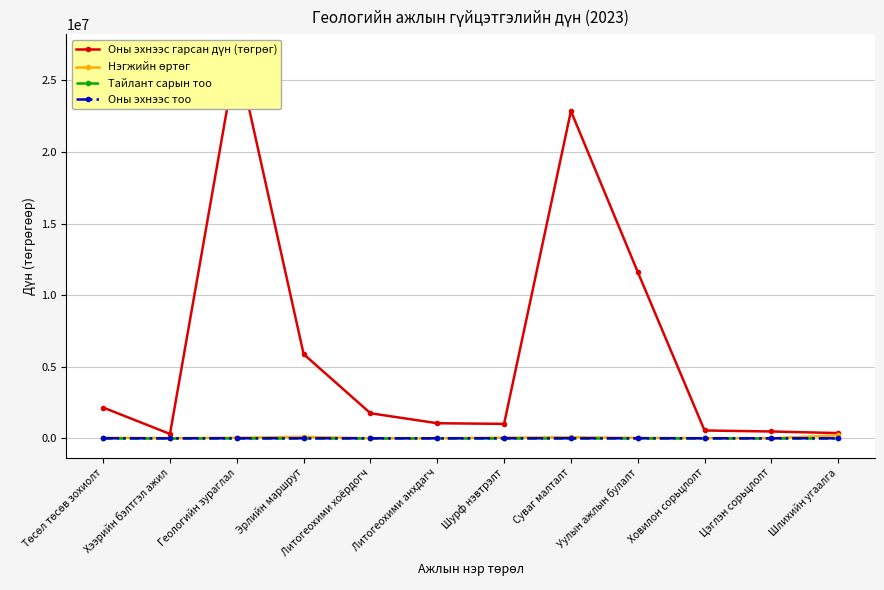

What is the value of the Нэгжийн өртөг point at the 3rd from the left?

42500.0